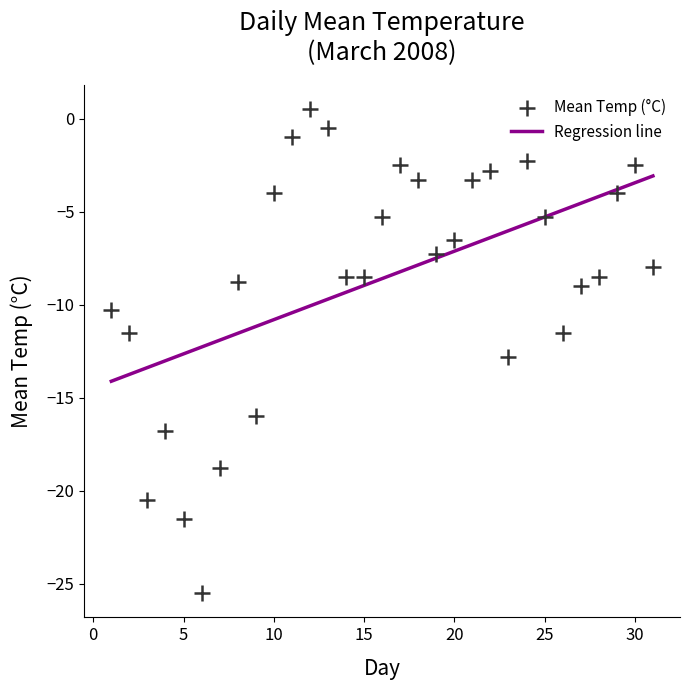

What is the range of X values (max minus min)?

30.0